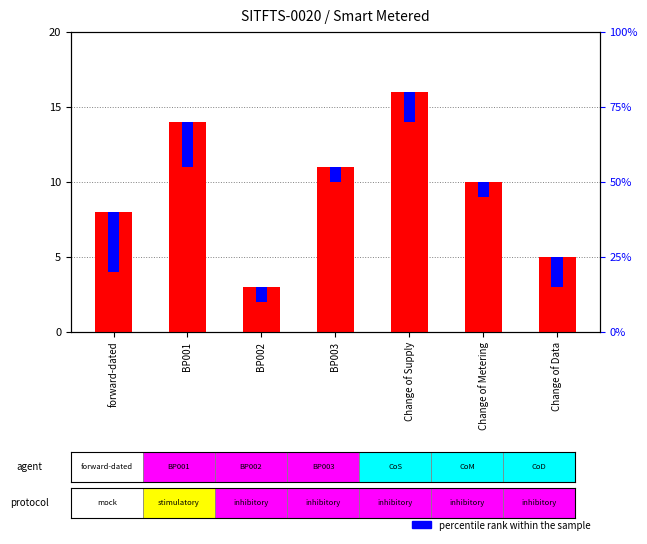

Reading right to left, extract all data points from this chart.

count: 5	10	16	11	3	14	8
percentile rank within the sample: 2	1	2	1	1	3	4